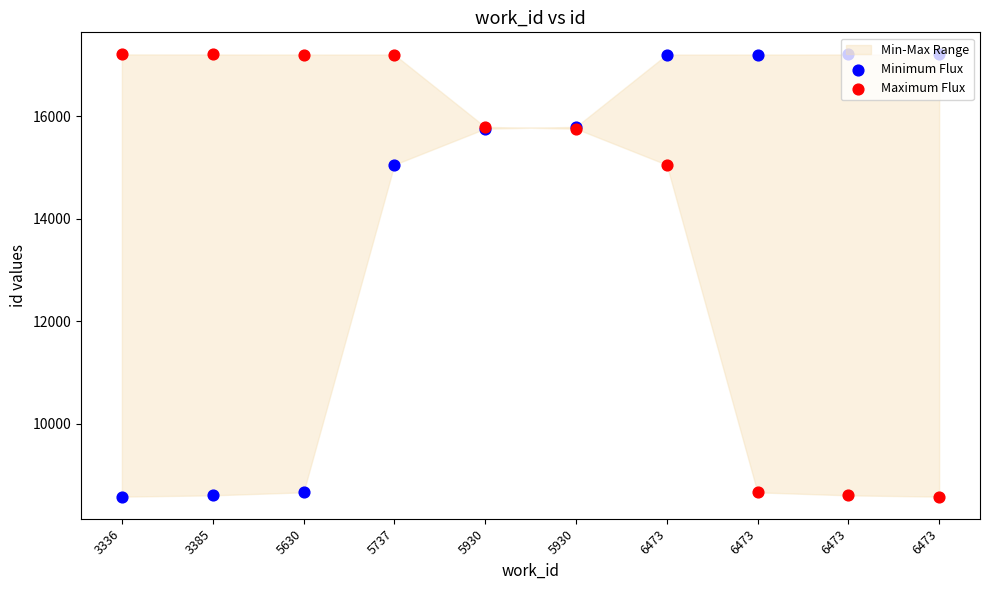

Which series reaches the maximum Y coordinate?

Minimum Flux